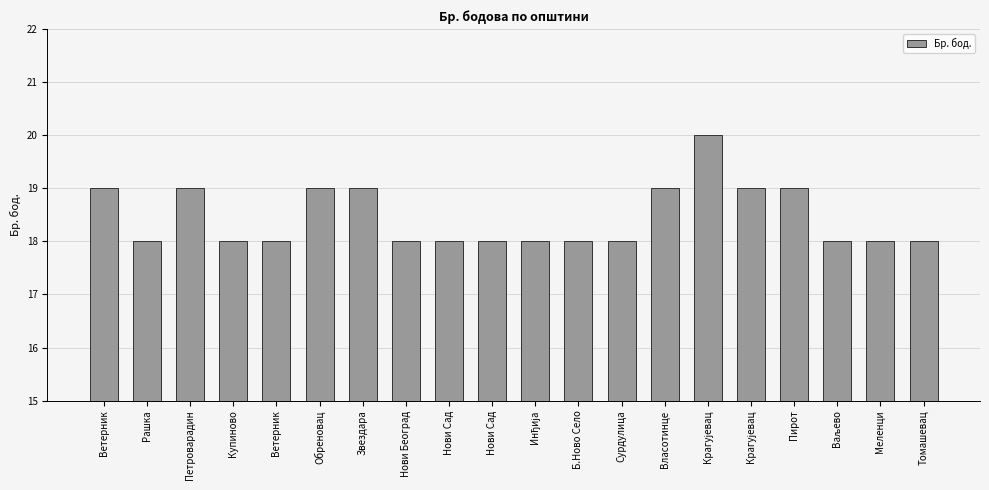

What is the ratio of the value at Томашевац to the value at Крагујевац?

0.9